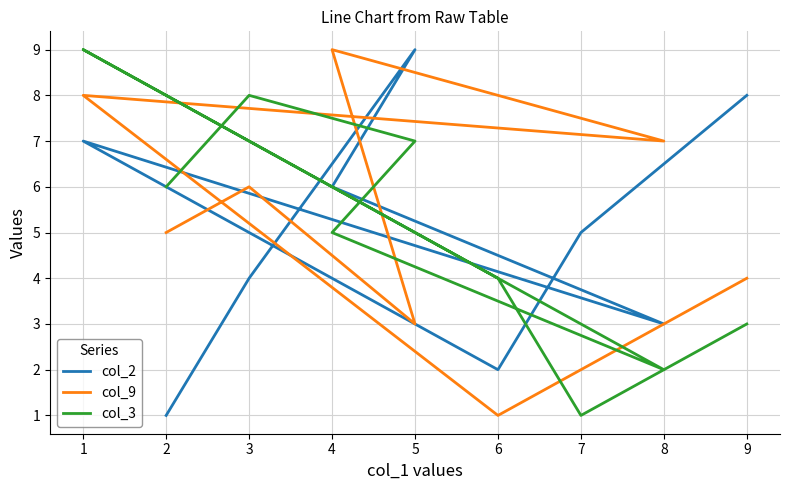

True or false: col_2 and col_9 cross at least once.

True